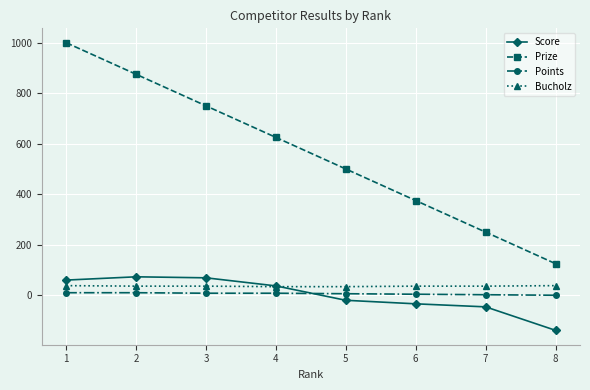

True or false: Bucholz and Points cross at least once.

False